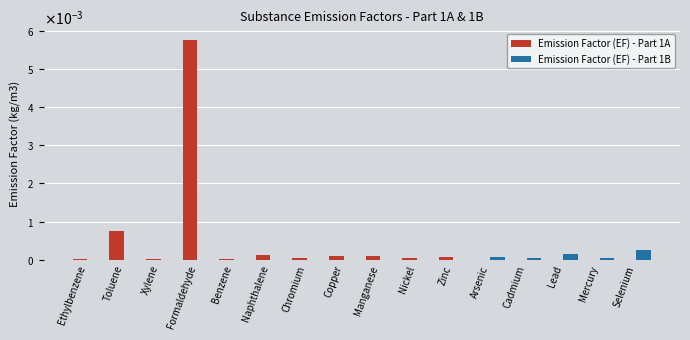

What is the label of the 13th bar from the right?

Formaldehyde